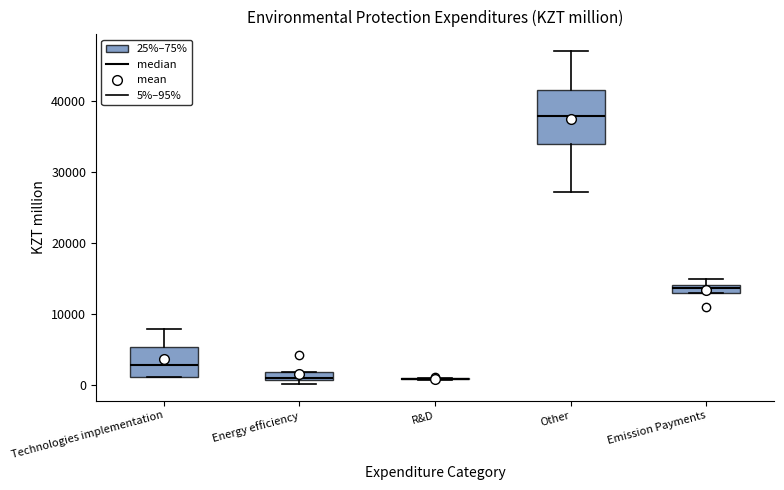

Where does the upper whisker of the box for Other end on the y-axis? The values are not printed on the chart, so give them approximately, as read against the axis.

47000